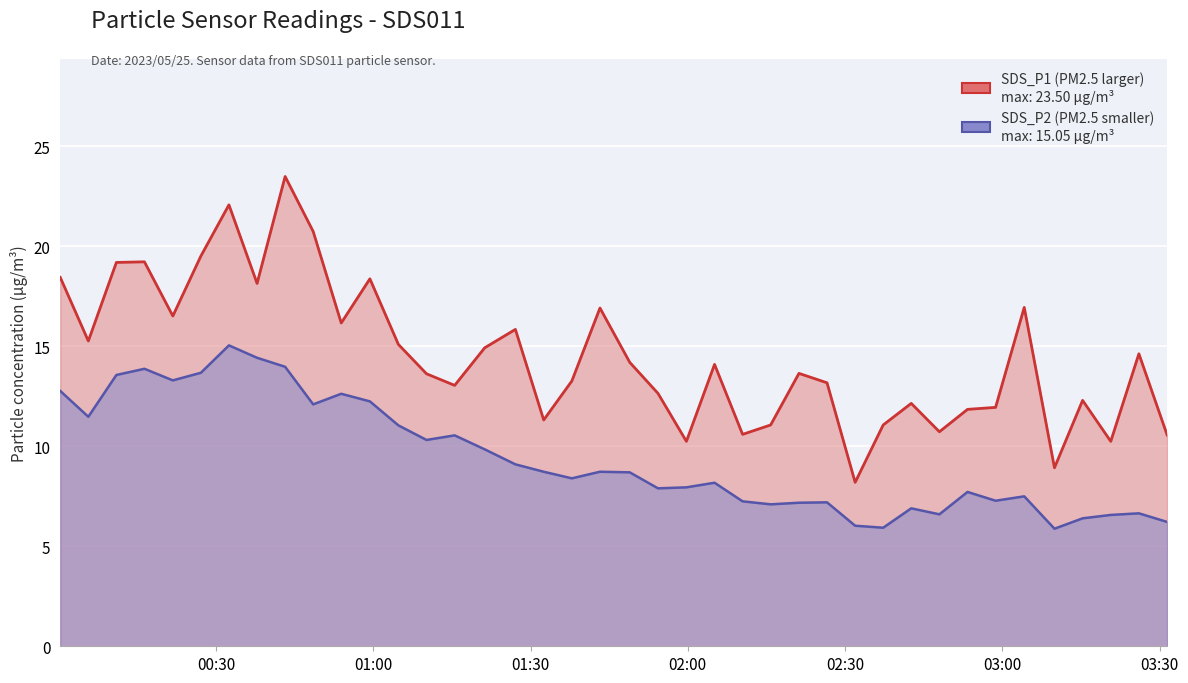

Which label corresponds to the smallest value in the chart?

2023/05/25 03:09:56